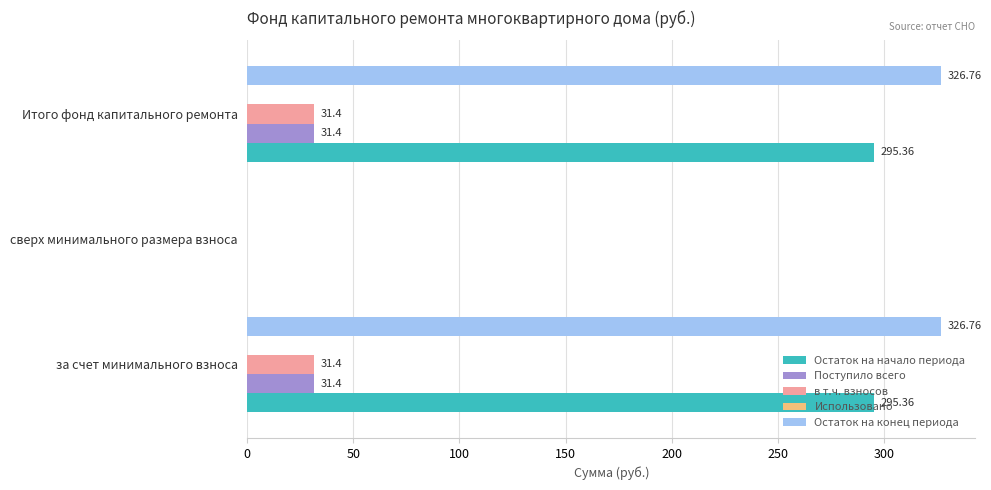

At which label is в т.ч. взносов closest to 15?

сверх минимального размера взноса